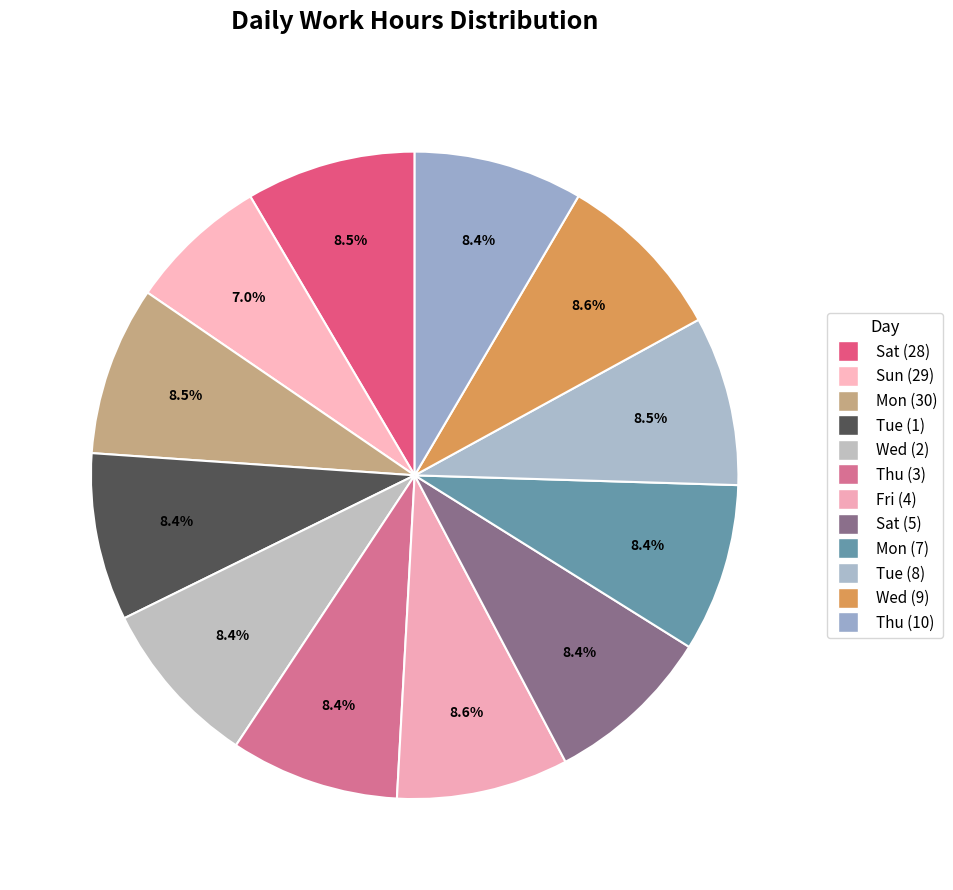

Rank the categories by value from lowest to highest.

Sun (29), Tue (1), Sat (5), Mon (7), Wed (2), Thu (3), Thu (10), Mon (30), Tue (8), Sat (28), Wed (9), Fri (4)